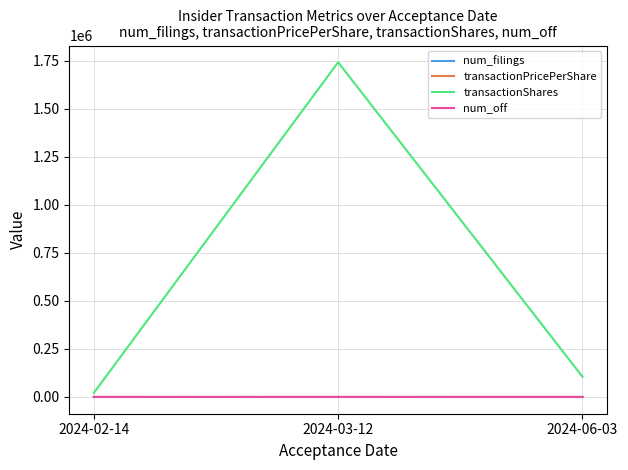

What is the highest value of the transactionShares series?

1741105.0